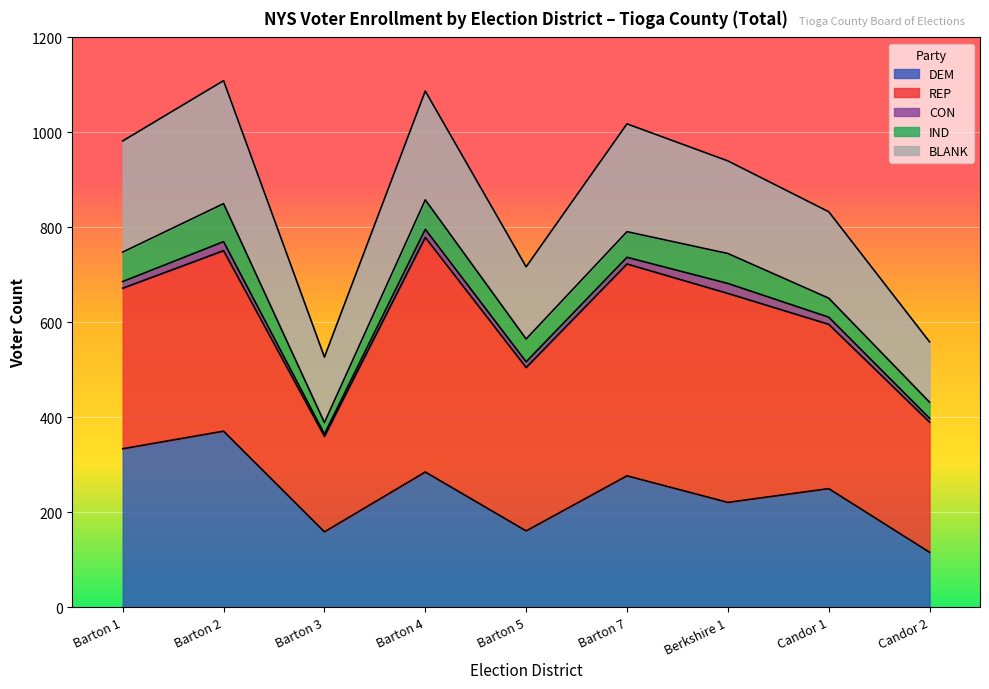

The CON series shows 9 at Barton 4. True or false?

False